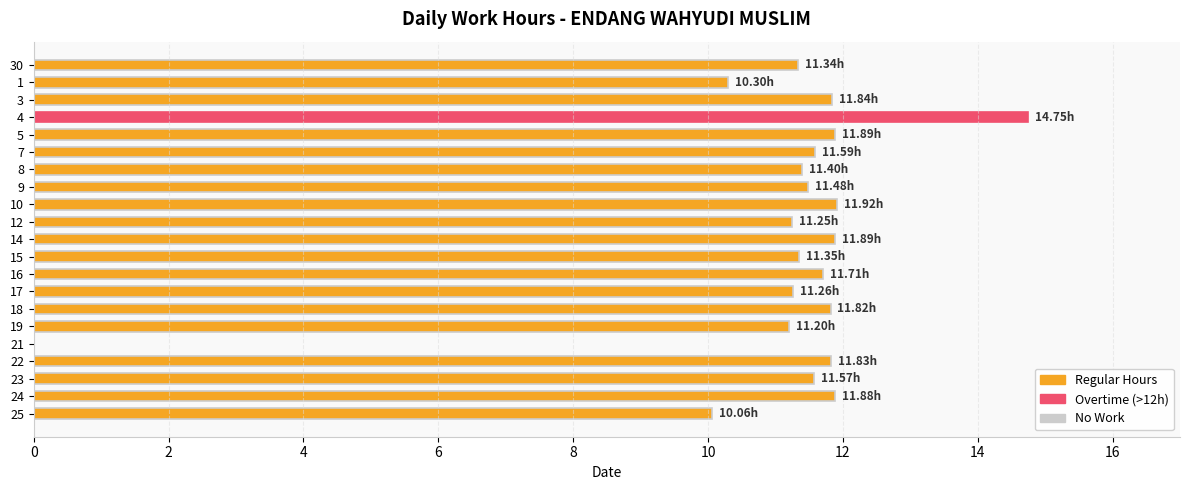

What is the greatest value displayed?

14.8